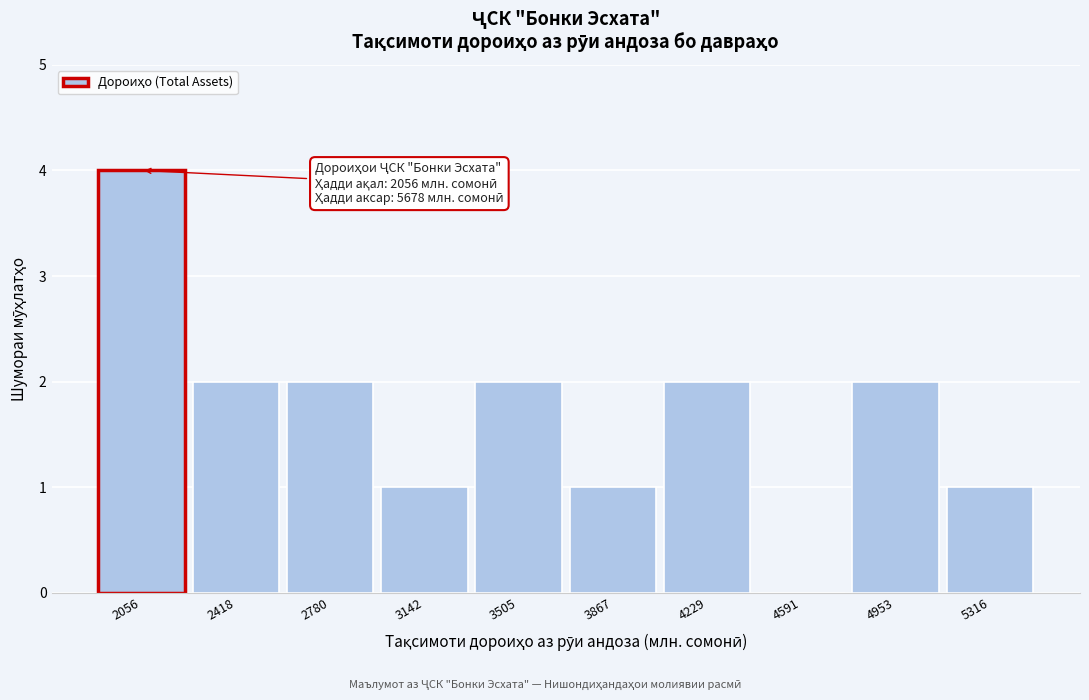

Reading right to left, what are all the values shown in this chart?

5316=1	4953=2	4591=0	4229=2	3867=1	3505=2	3142=1	2780=2	2418=2	2056=4